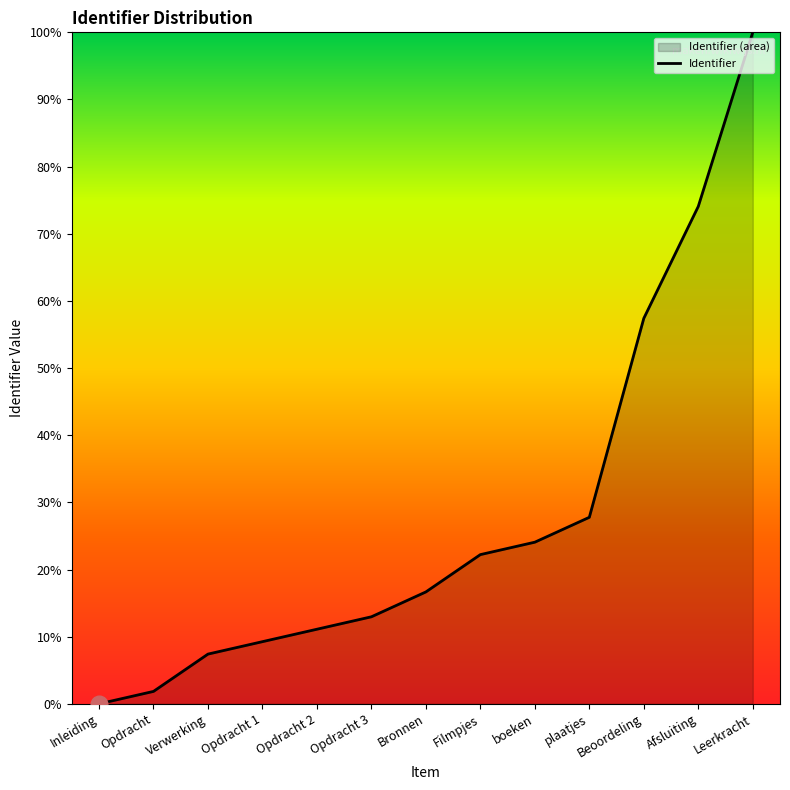

What is the maximum value shown in the chart?

100.0